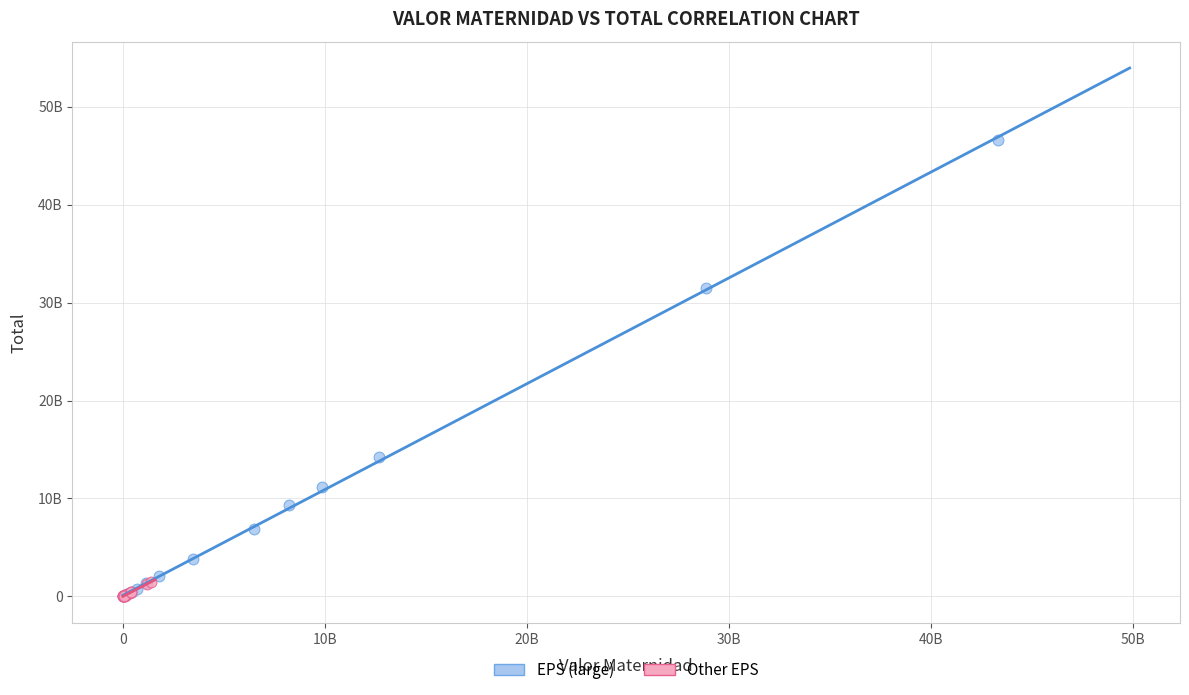

What are all the series names shown in the legend?

EPS (large), Other EPS